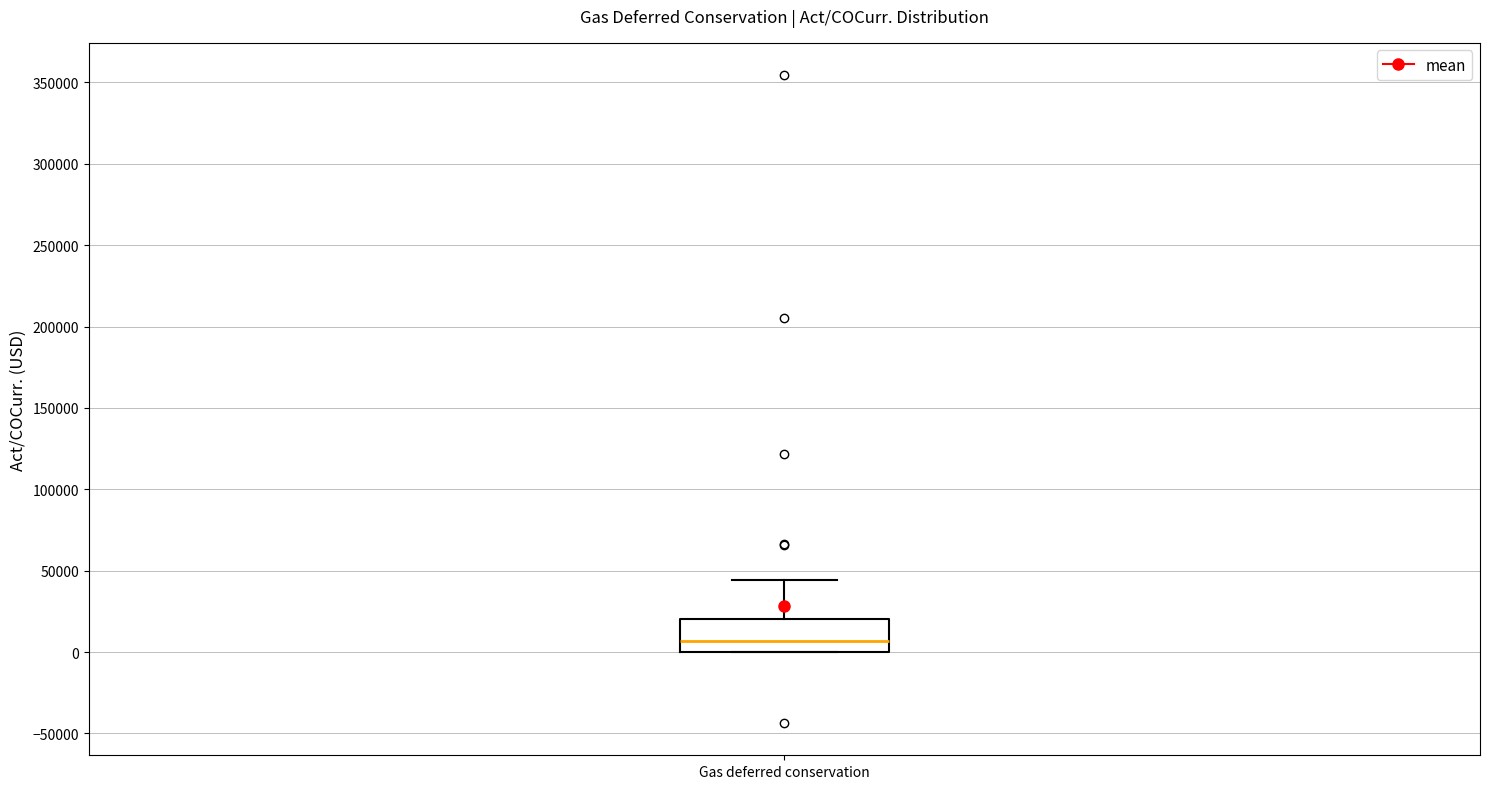

Read this box plot against the y-axis: the position of the median line, the range covered by the box, and the ends of both whiskers. The values are not printed on the chart, so give them approximately, as read against the axis.

median 5000, box 0 to 20000, whiskers 0 to 45000